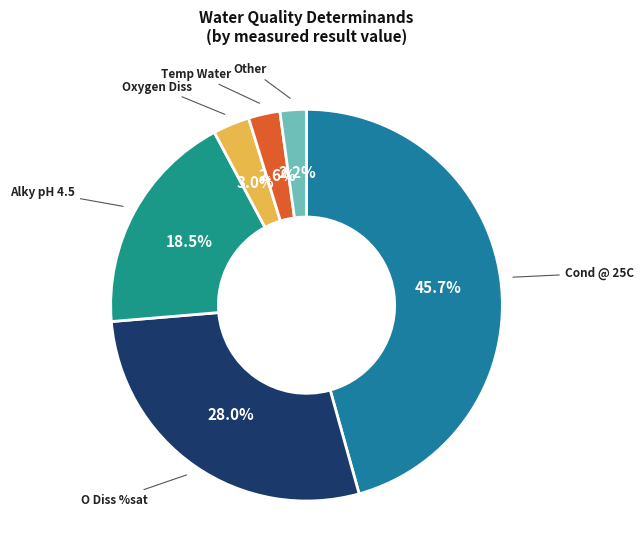

How many slices are in this pie chart?

6